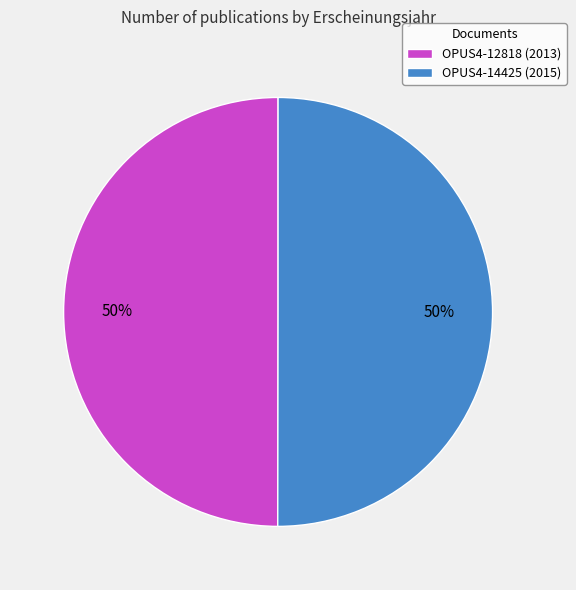

To the nearest percent, what percentage of the pie is OPUS4-14425 (2015)?

50%